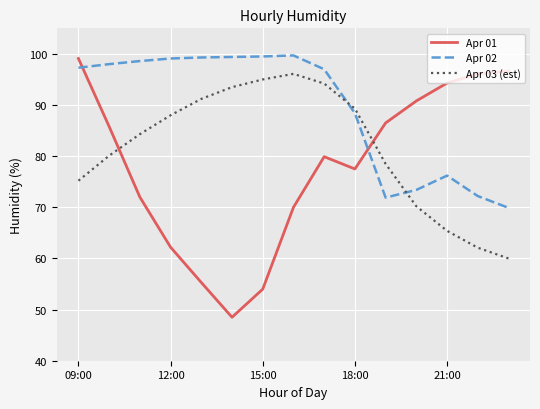

What is the smallest value displayed?

48.5